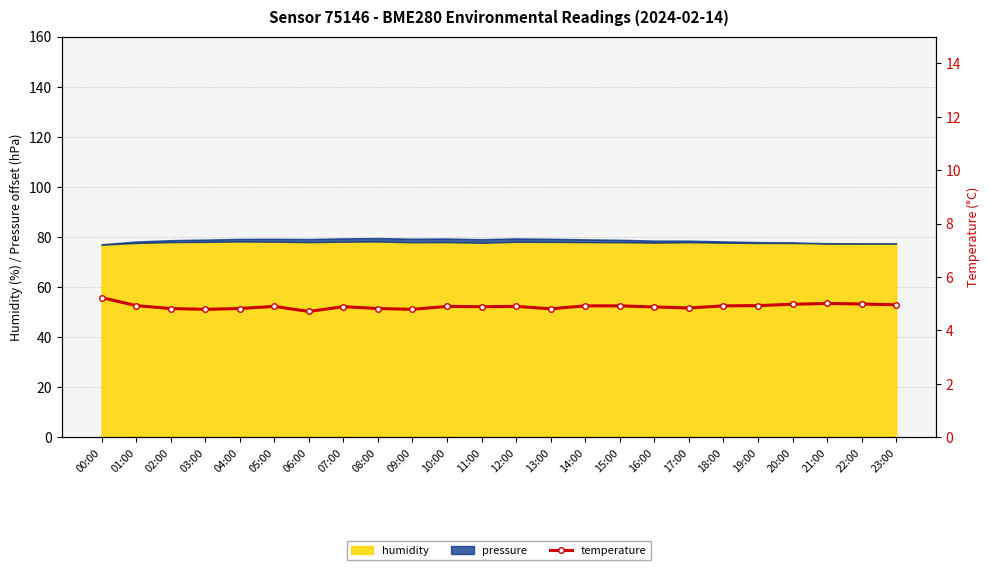

Approximately how many times larger is the value at 10:00 compared to 02:00?

1.0